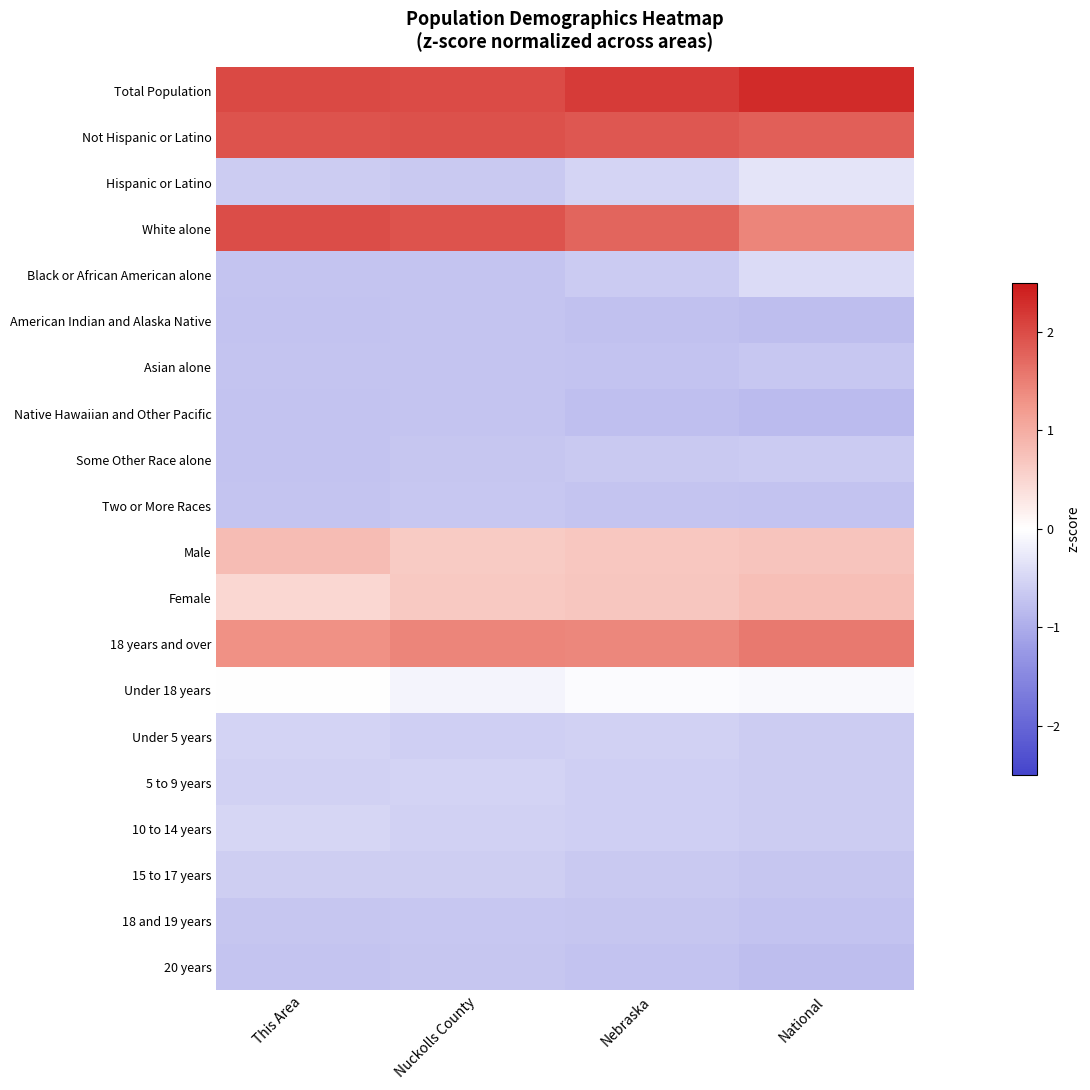

Which category has the highest value across all series?

National